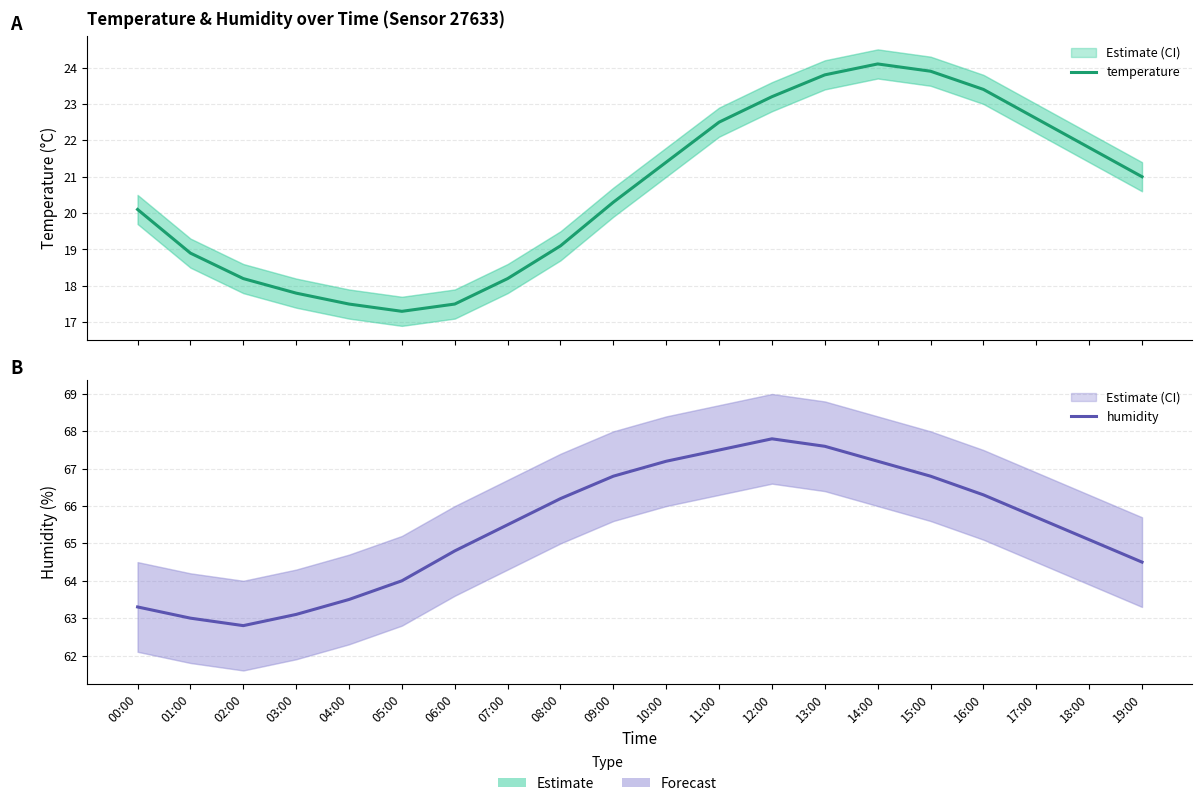

At which label does temperature first exceed 21?

10:00